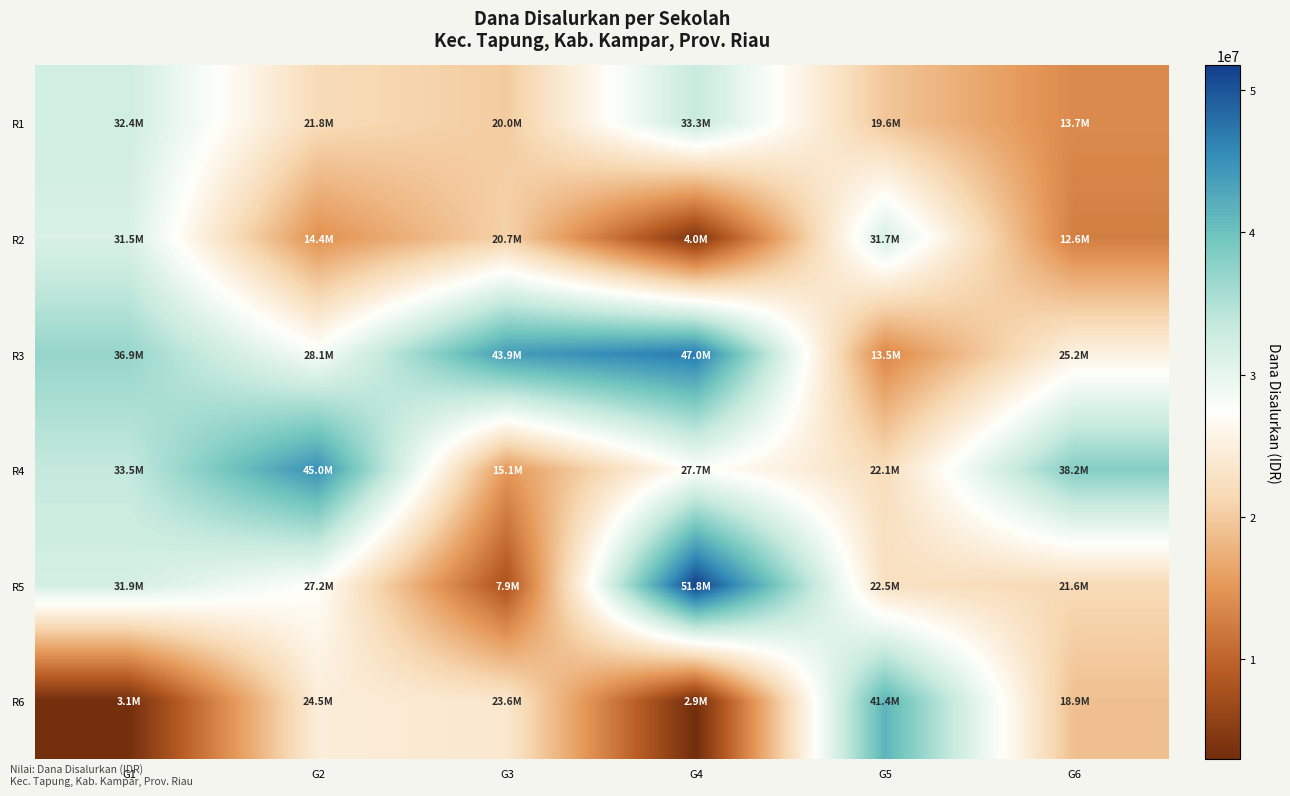

Reading left to right, list all the values displayed in this chart.

R1: G1=32400000	G2=21825000	G3=20025000	G4=33300000	G5=19575000	G6=13725000
R2: G1=31500000	G2=14400000	G3=20700000	G4=4050000	G5=31725000	G6=12600000
R3: G1=36900000	G2=28125000	G3=43875000	G4=47025000	G5=13500000	G6=25200000
R4: G1=33525000	G2=45000000	G3=15075000	G4=27675000	G5=22050000	G6=38250000
R5: G1=31950000	G2=27225000	G3=7875000	G4=51750000	G5=22500000	G6=21600000
R6: G1=3150000	G2=24525000	G3=23625000	G4=2925000	G5=41400000	G6=18900000